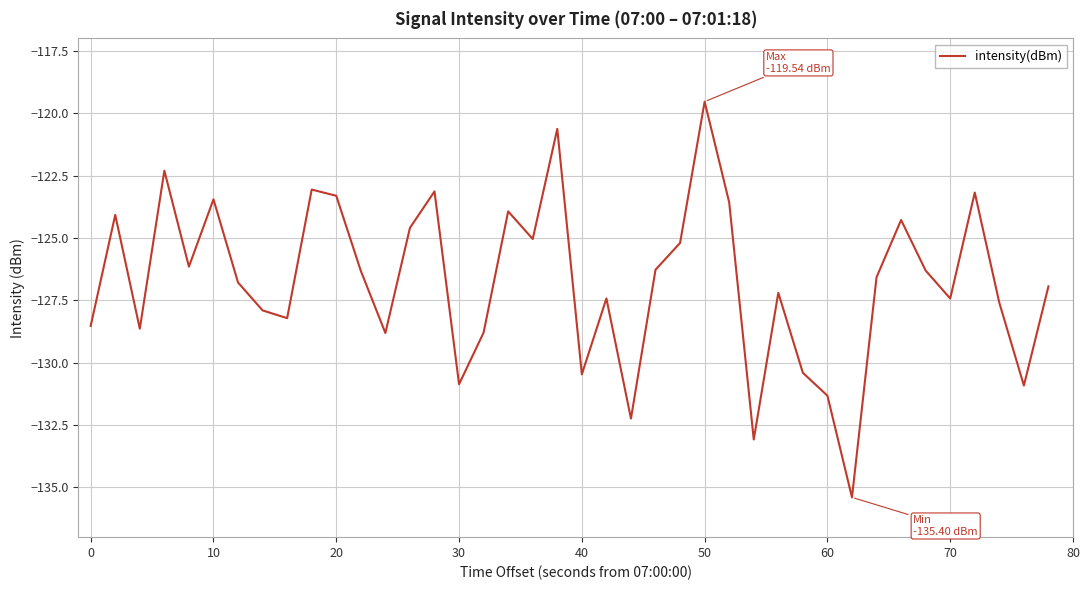

What is the smallest value displayed?

-135.4